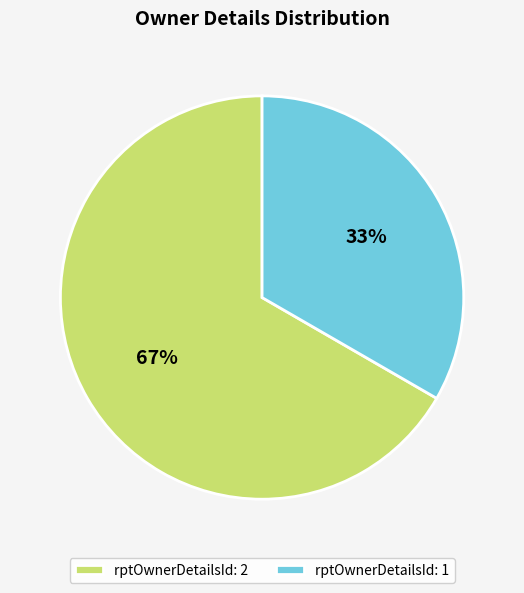

To the nearest percent, what is the average slice percentage?

50%